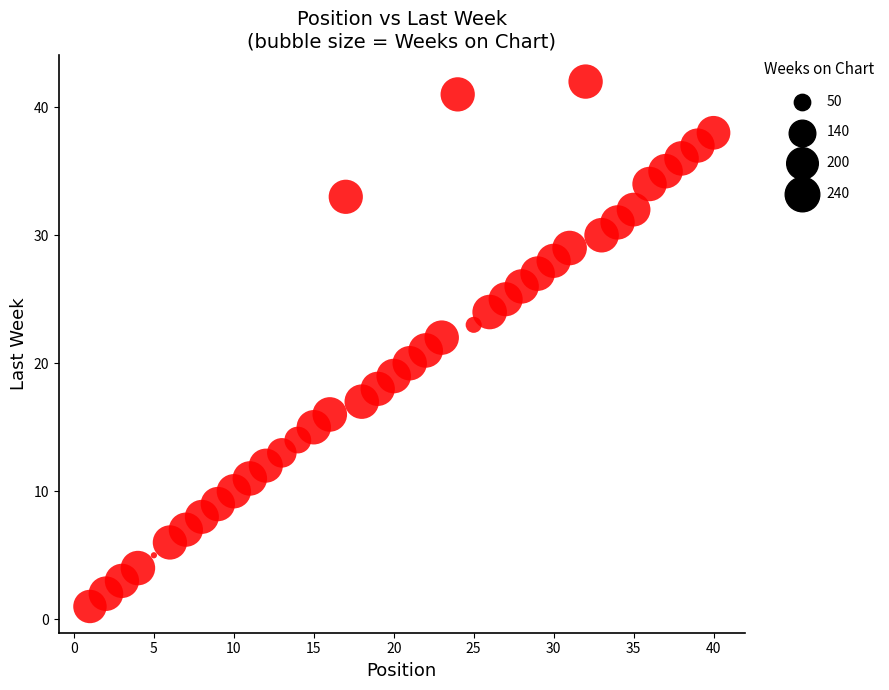

What is the range of X values (max minus min)?

39